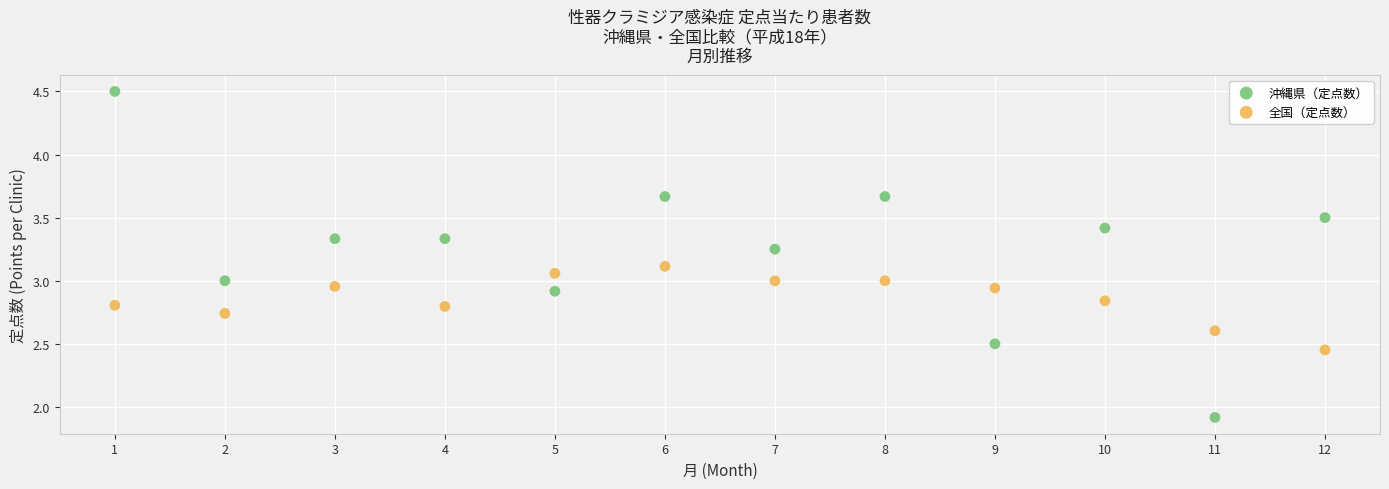

Which series reaches the minimum Y coordinate?

沖縄県（定点数）